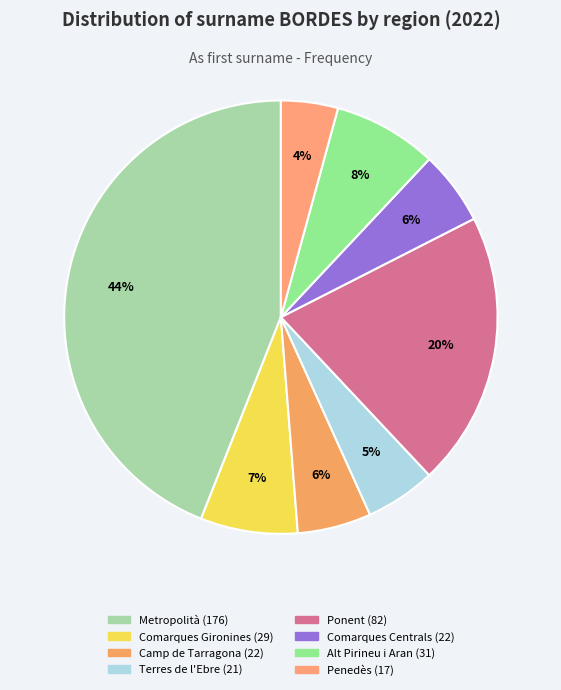

Which category has the biggest portion of the pie?

Metropolità